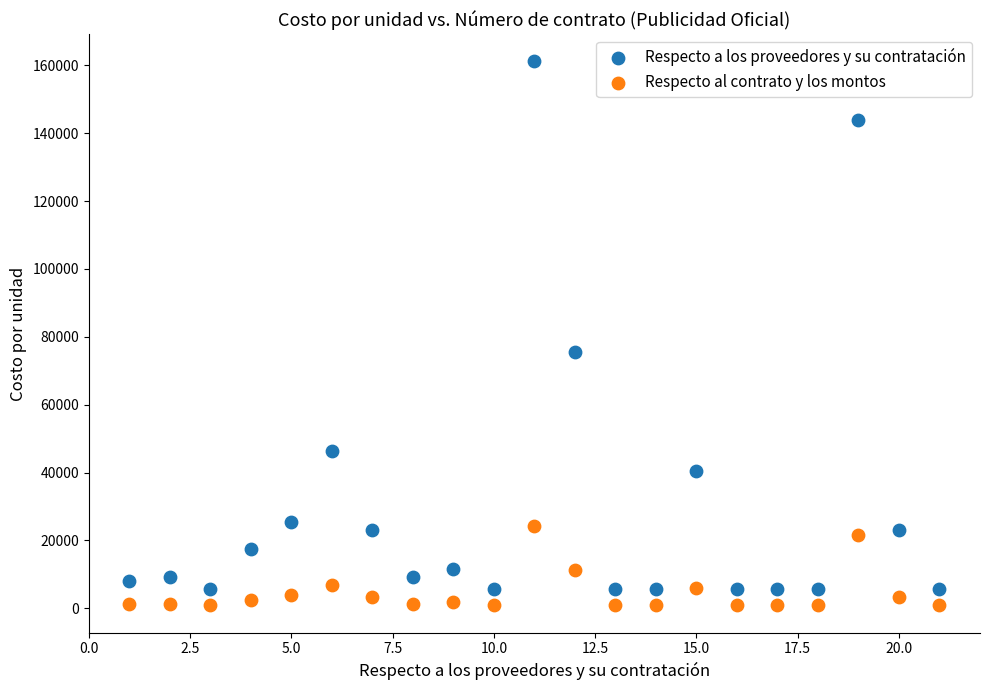

Which series has the largest Y range (max minus min)?

Respecto a los proveedores y su contratación